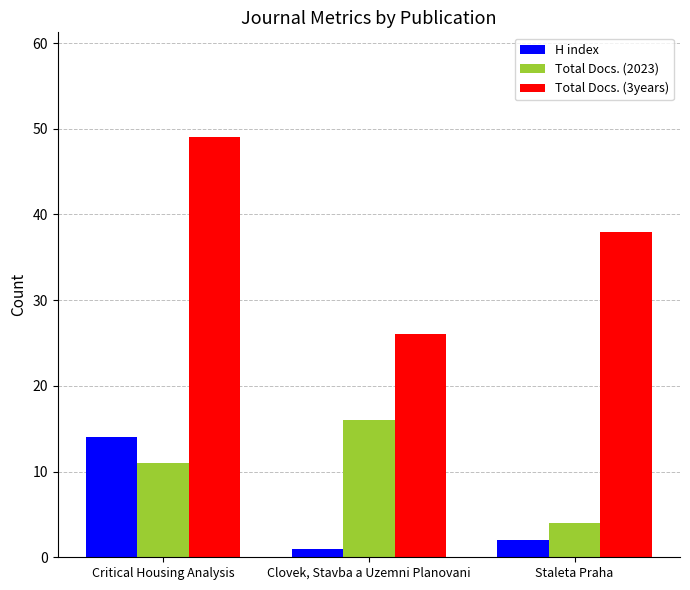

True or false: H index has a value of 2 at Staleta Praha.

True